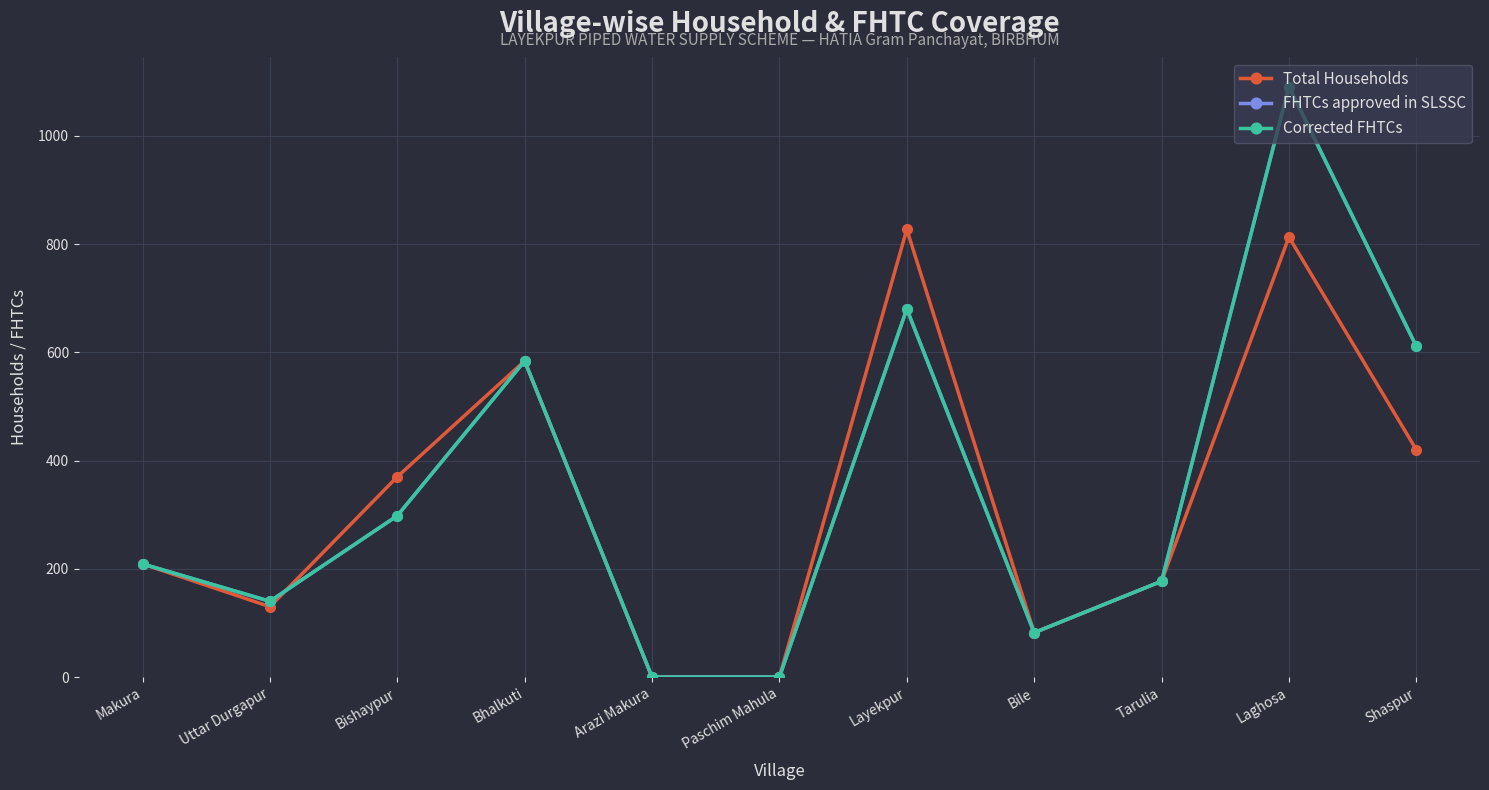

Does the chart have visible grid lines?

Yes